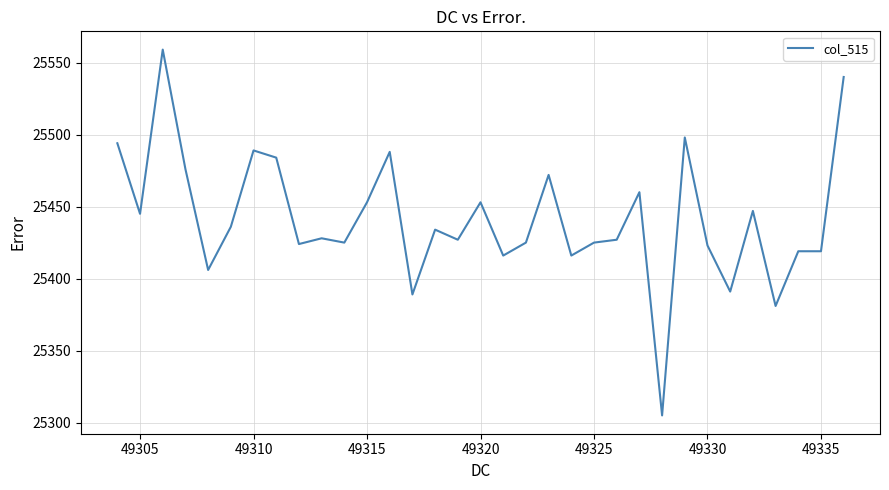

What is the greatest value displayed?

25559